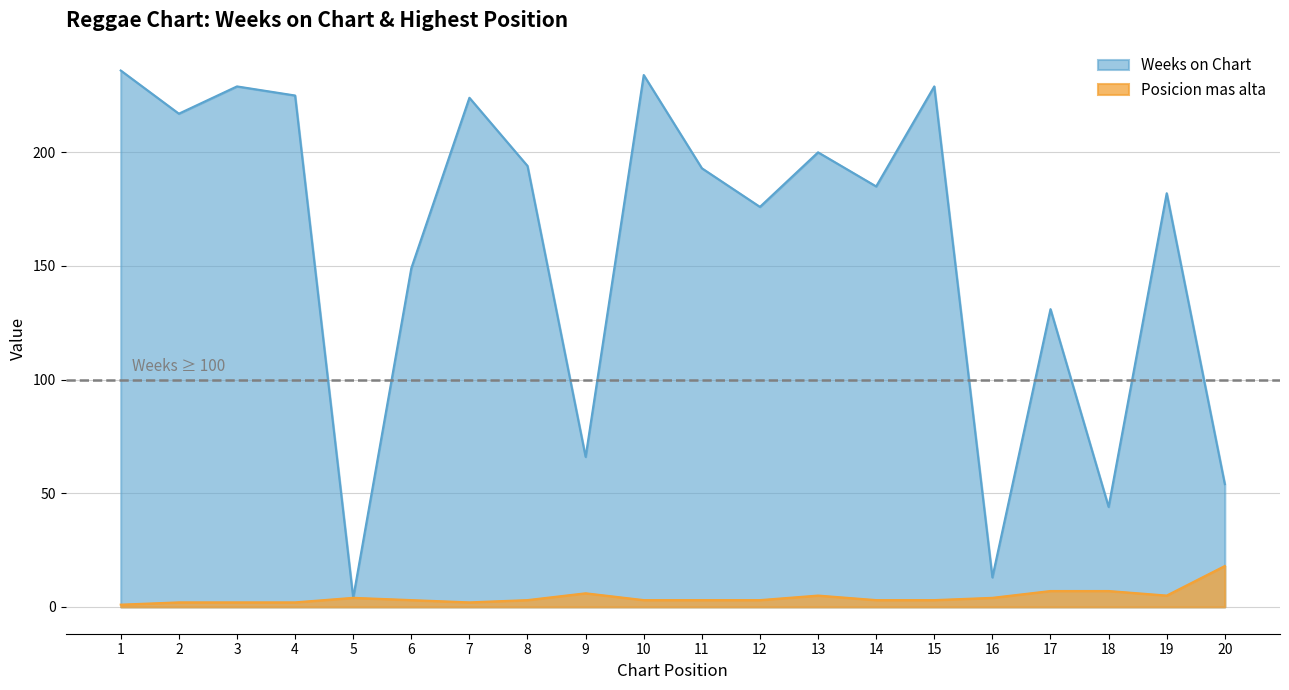

Reading right to left, list all the values displayed in this chart.

Weeks on Chart: 20=54	19=182	18=44	17=131	16=13	15=229	14=185	13=200	12=176	11=193	10=234	9=66	8=194	7=224	6=149	5=4	4=225	3=229	2=217	1=236
Posicion mas alta: 20=18	19=5	18=7	17=7	16=4	15=3	14=3	13=5	12=3	11=3	10=3	9=6	8=3	7=2	6=3	5=4	4=2	3=2	2=2	1=1